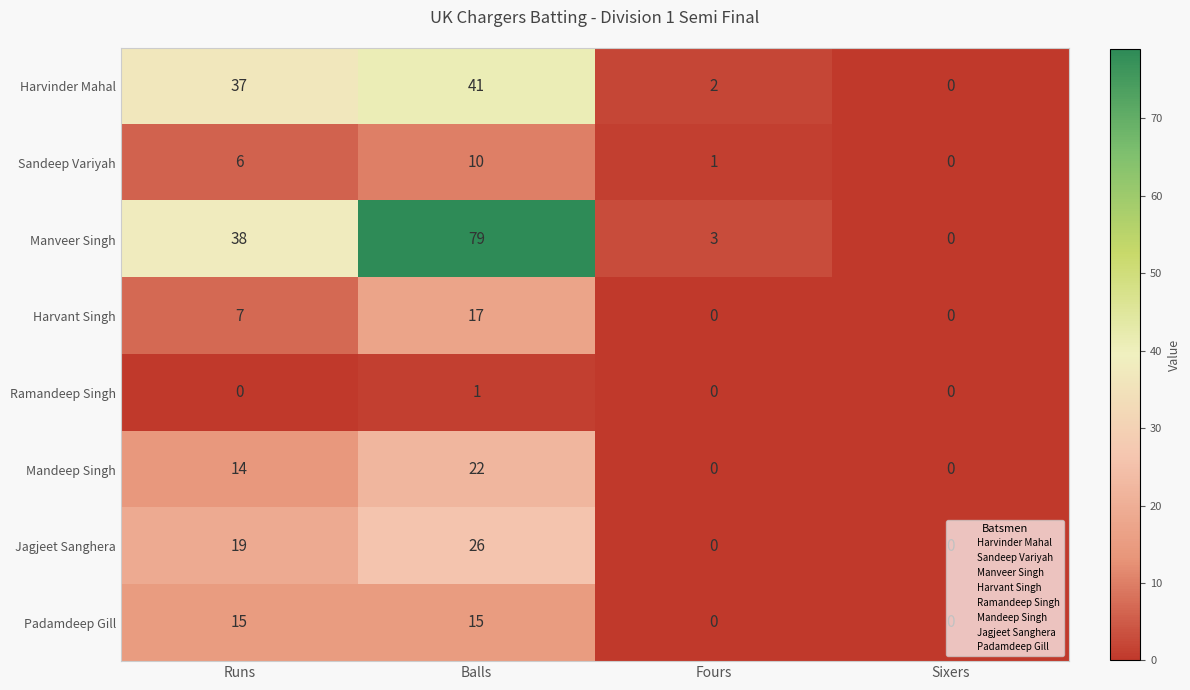

How many series are shown in this chart?

8